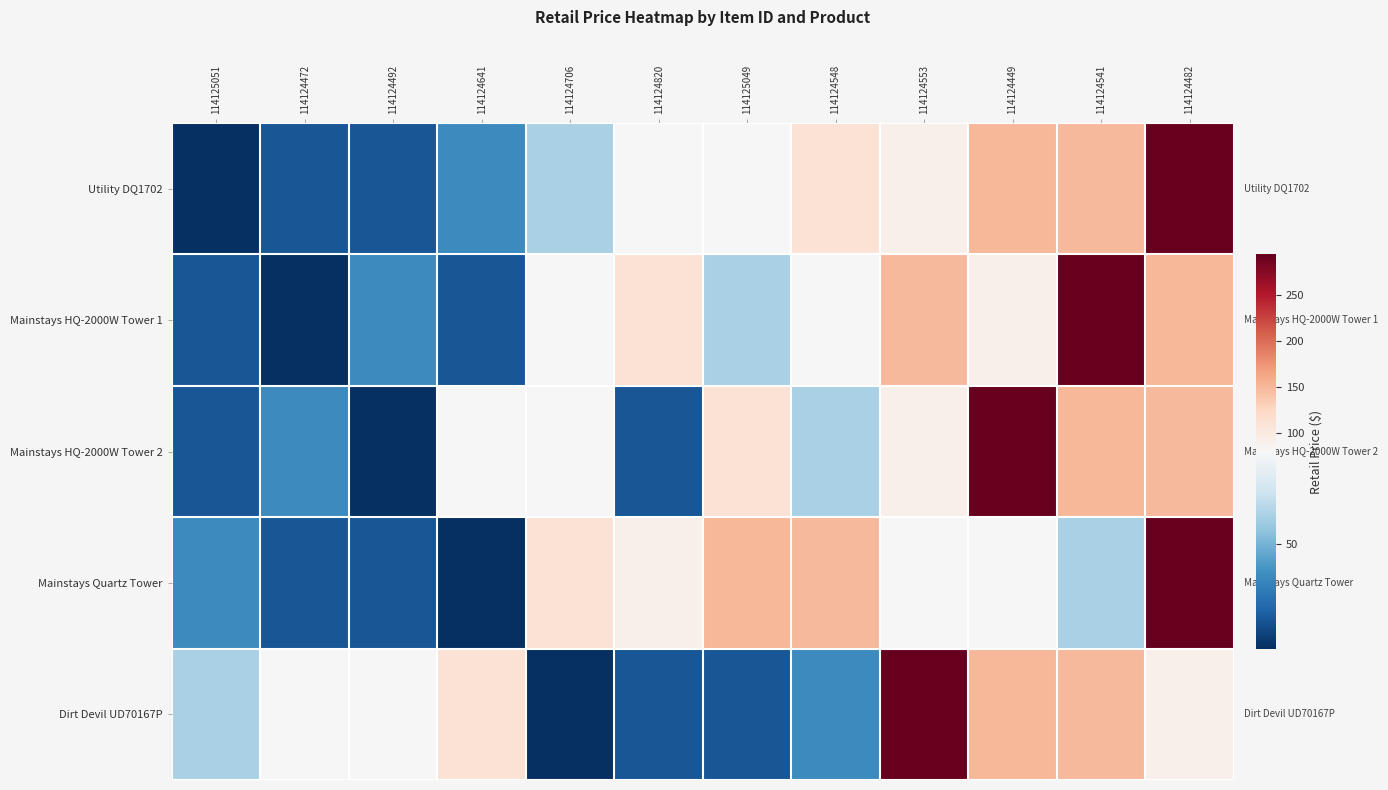

What is the spread (max minus min) of values at 114124820?

84.1